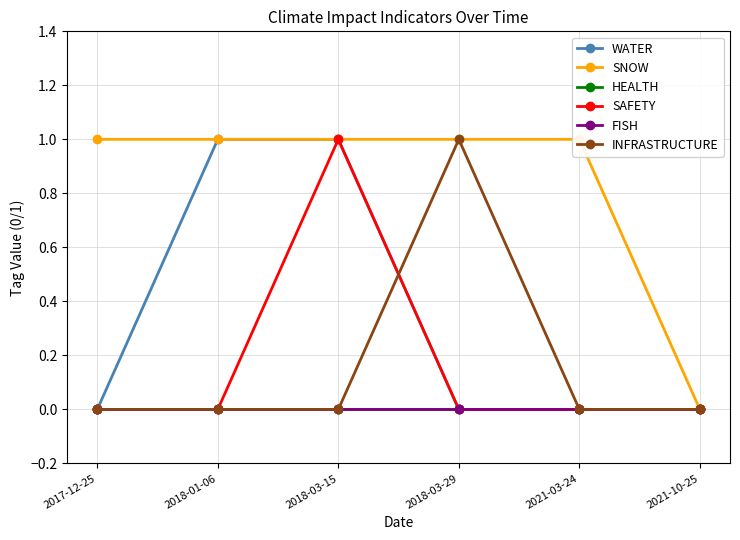

Which category has the highest value across all series?

2018-01-06